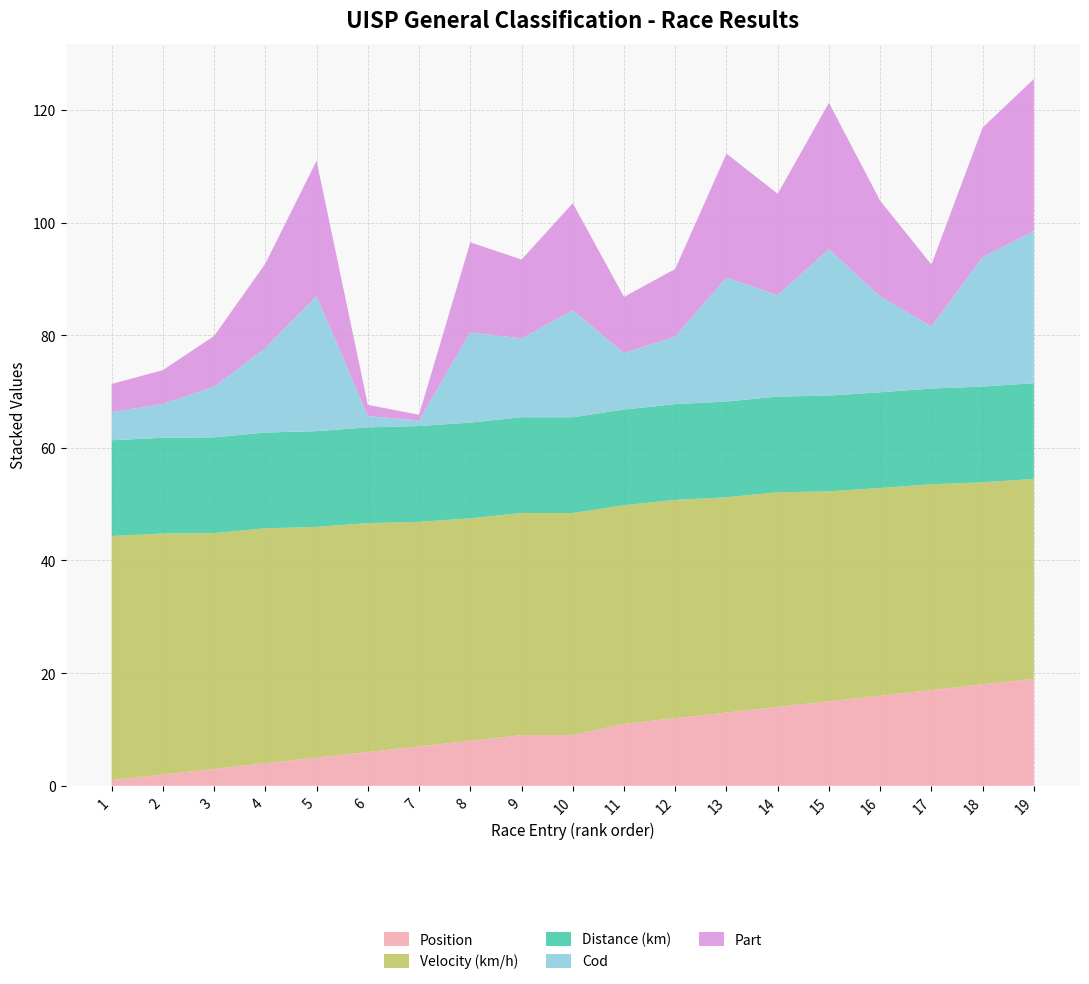

Reading left to right, what are all the values shown in this chart?

Position: 1.0	2.0	3.0	4.0	5.0	6.0	7.0	8.0	9.0	9.0	11.0	12.0	13.0	14.0	15.0	16.0	17.0	18.0	19.0
Velocity: 43.3	42.8	41.9	41.7	41.0	40.6	39.9	39.5	39.4	39.4	38.8	38.8	38.2	38.1	37.3	36.9	36.5	35.9	35.5
Distance: 17.0	17.0	17.0	17.0	17.0	17.0	17.0	17.0	17.0	17.0	17.0	17.0	17.0	17.0	17.0	17.0	17.0	17.0	17.0
Cod: 5.0	6.0	9.0	15.0	24.0	2.0	1.0	16.0	14.0	19.0	10.0	12.0	22.0	18.0	26.0	17.0	11.0	23.0	27.0
Part: 5.0	6.0	9.0	15.0	24.0	2.0	1.0	16.0	14.0	19.0	10.0	12.0	22.0	18.0	26.0	17.0	11.0	23.0	27.0